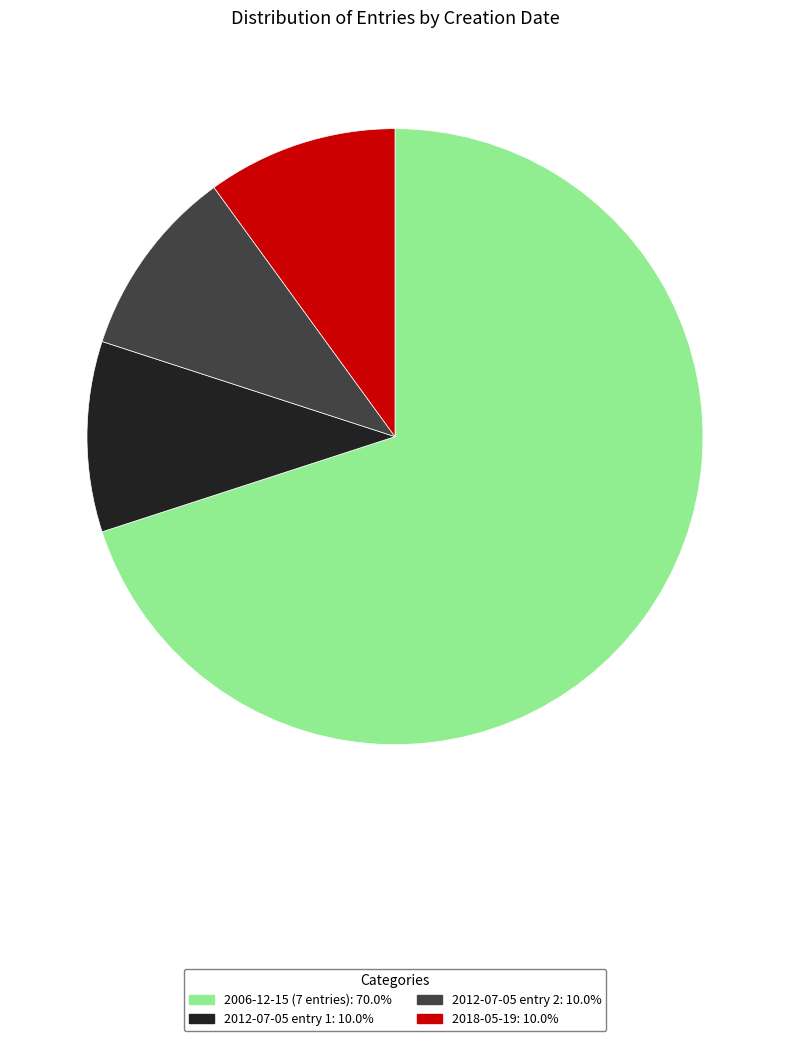

Is there any slice that represents more than half of the pie?

Yes